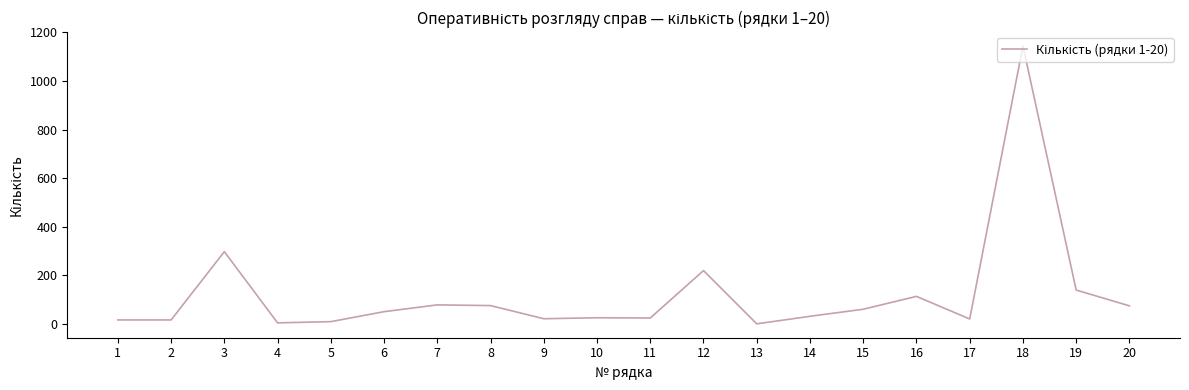

Is it true that the value at 3 is 153?

False